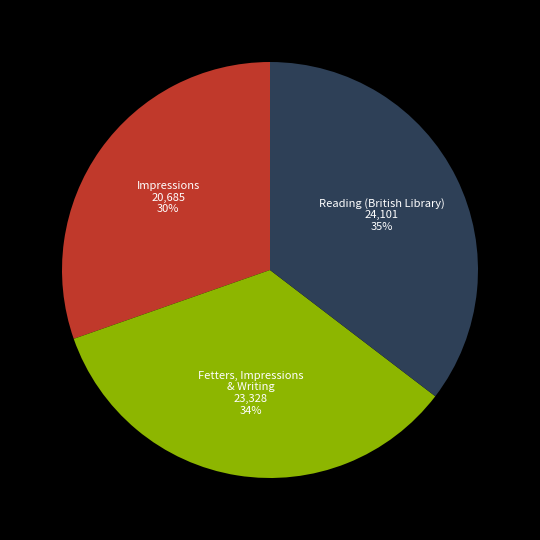

To the nearest percent, what is the difference between the largest and smallest slice percentages?

5%